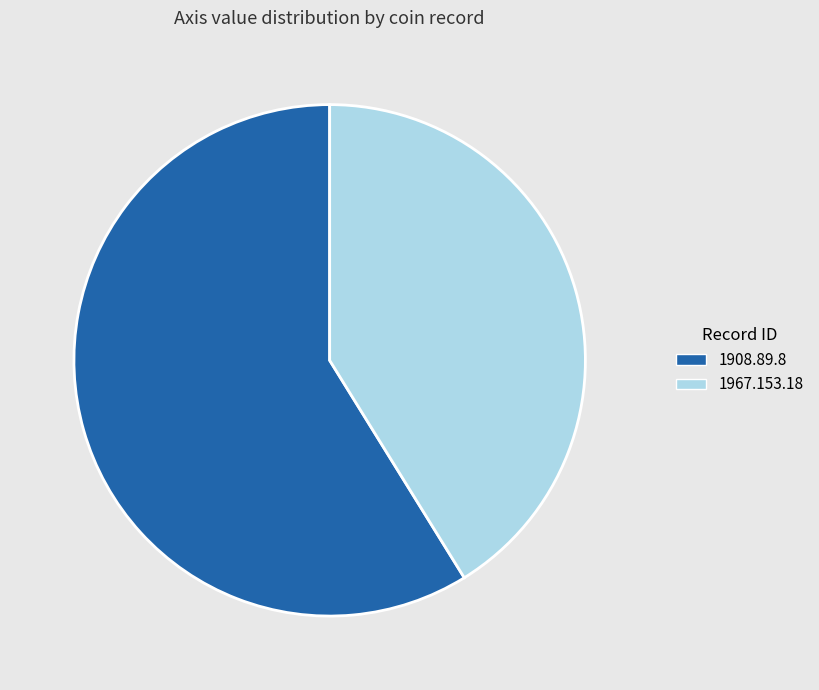

Is the sum of 1967.153.18 and 1908.89.8 greater than half?

Yes